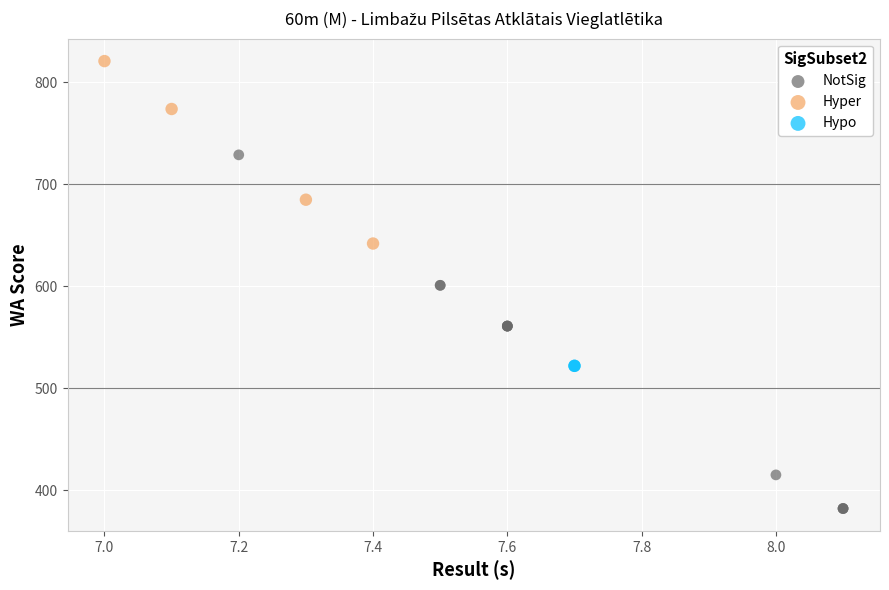

Which series contains the lowest Y value?

NotSig